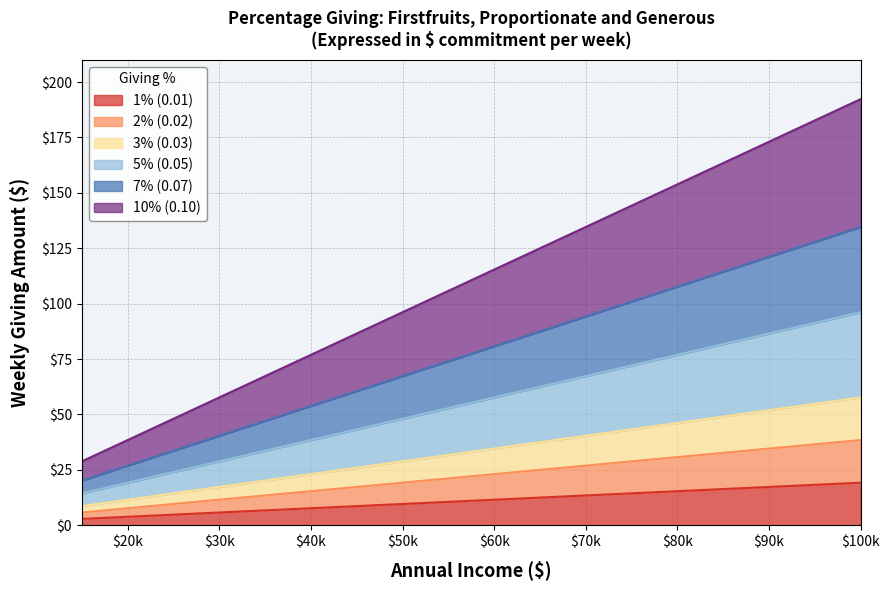

How many data points in 7% (0.07) are above 28?

7